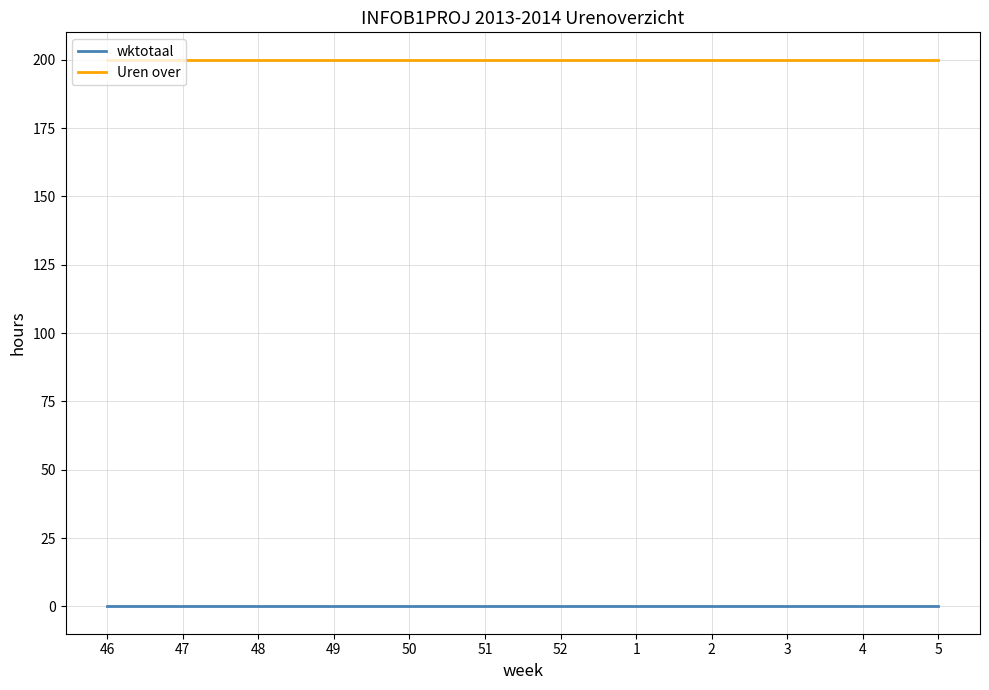

How many lines are shown in the chart?

2